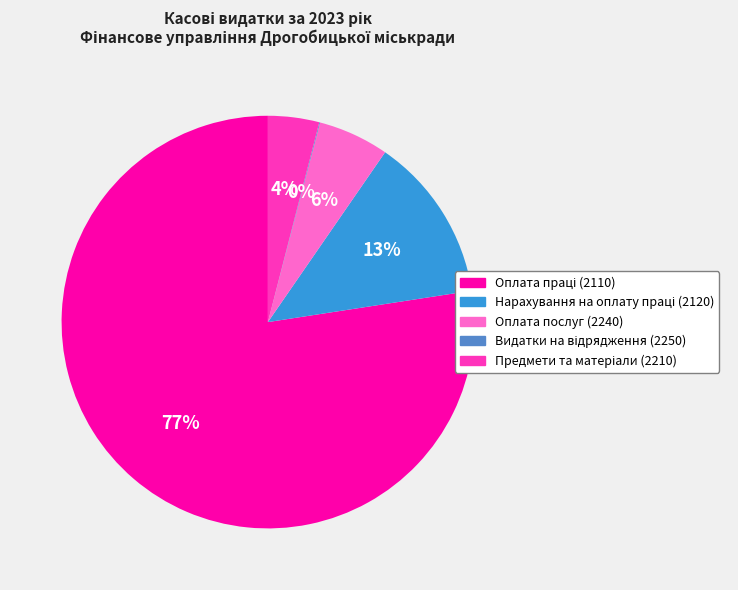

The Оплата послуг (2240) slice represents 6% of the pie. True or false?

True